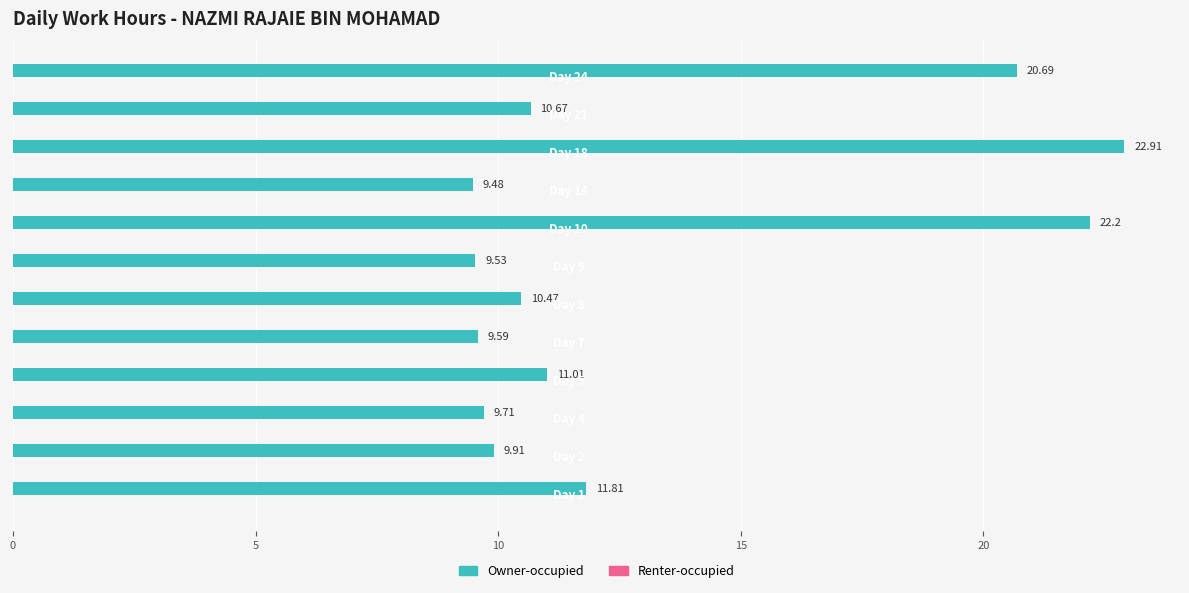

What is the difference between the maximum and minimum values?

13.4